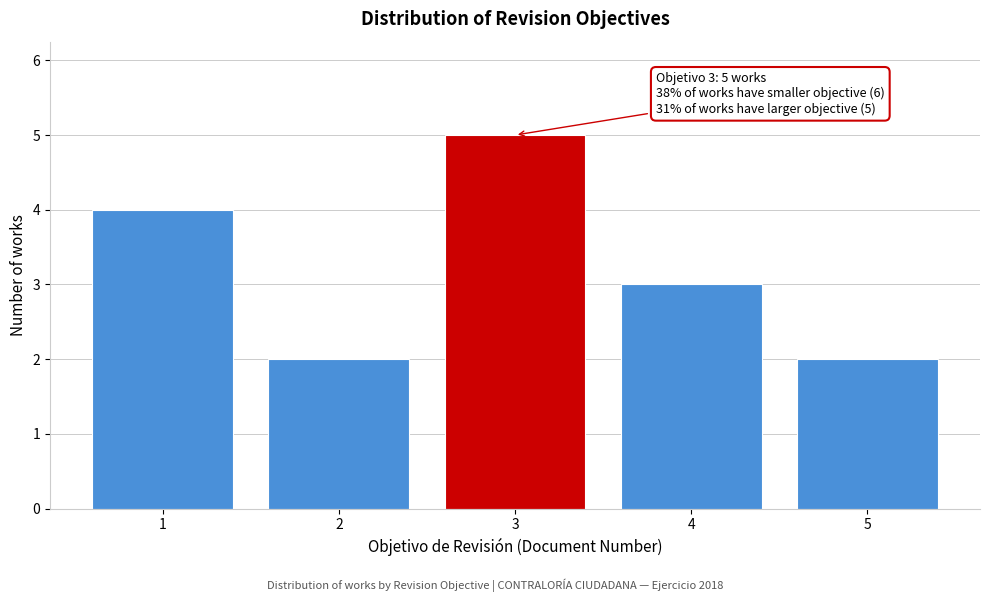

Reading left to right, extract all data points from this chart.

4	2	5	3	2